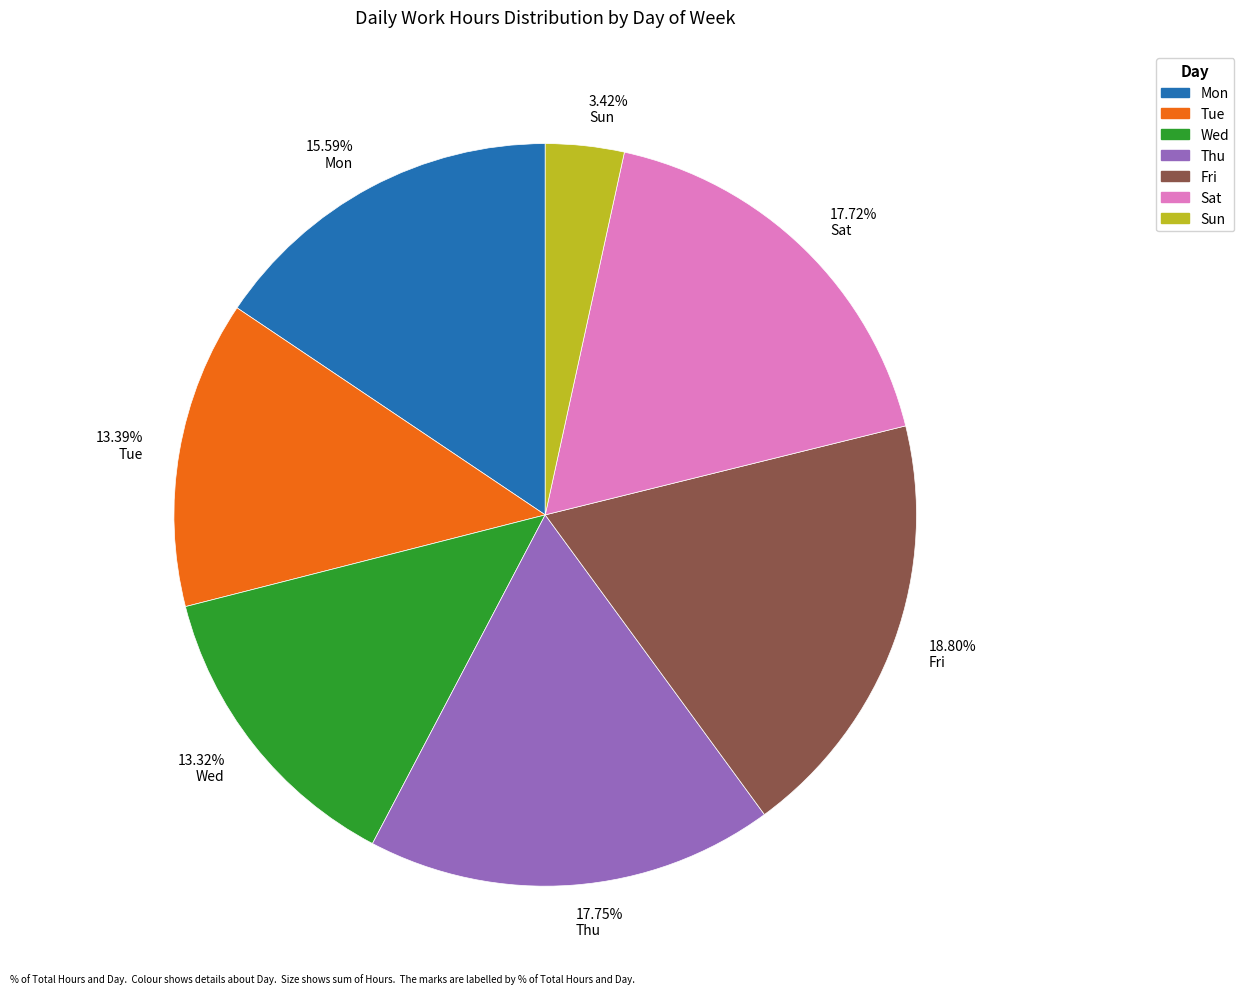

Is the sum of 3.42% Sun and 13.32% Wed greater than half?

No